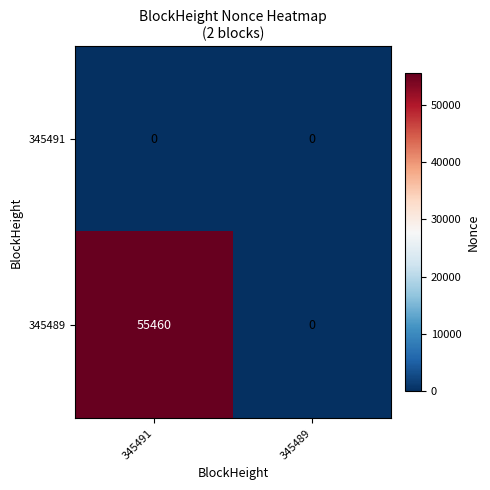

Which category has the highest value in the 345489 series?

345491